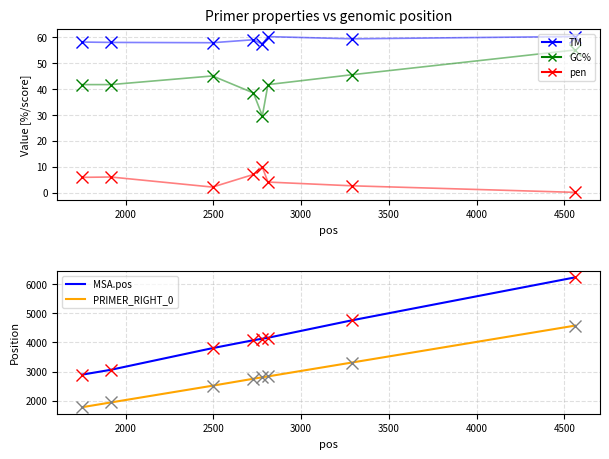

At which category does GC% reach its first local peak?

2500